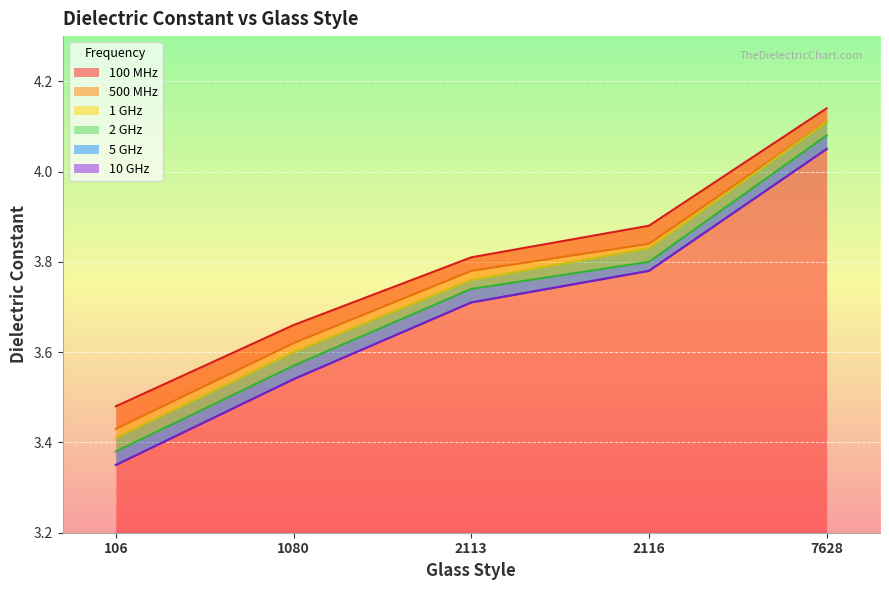

Count the 500 MHz values in the range 3 to 4.

4